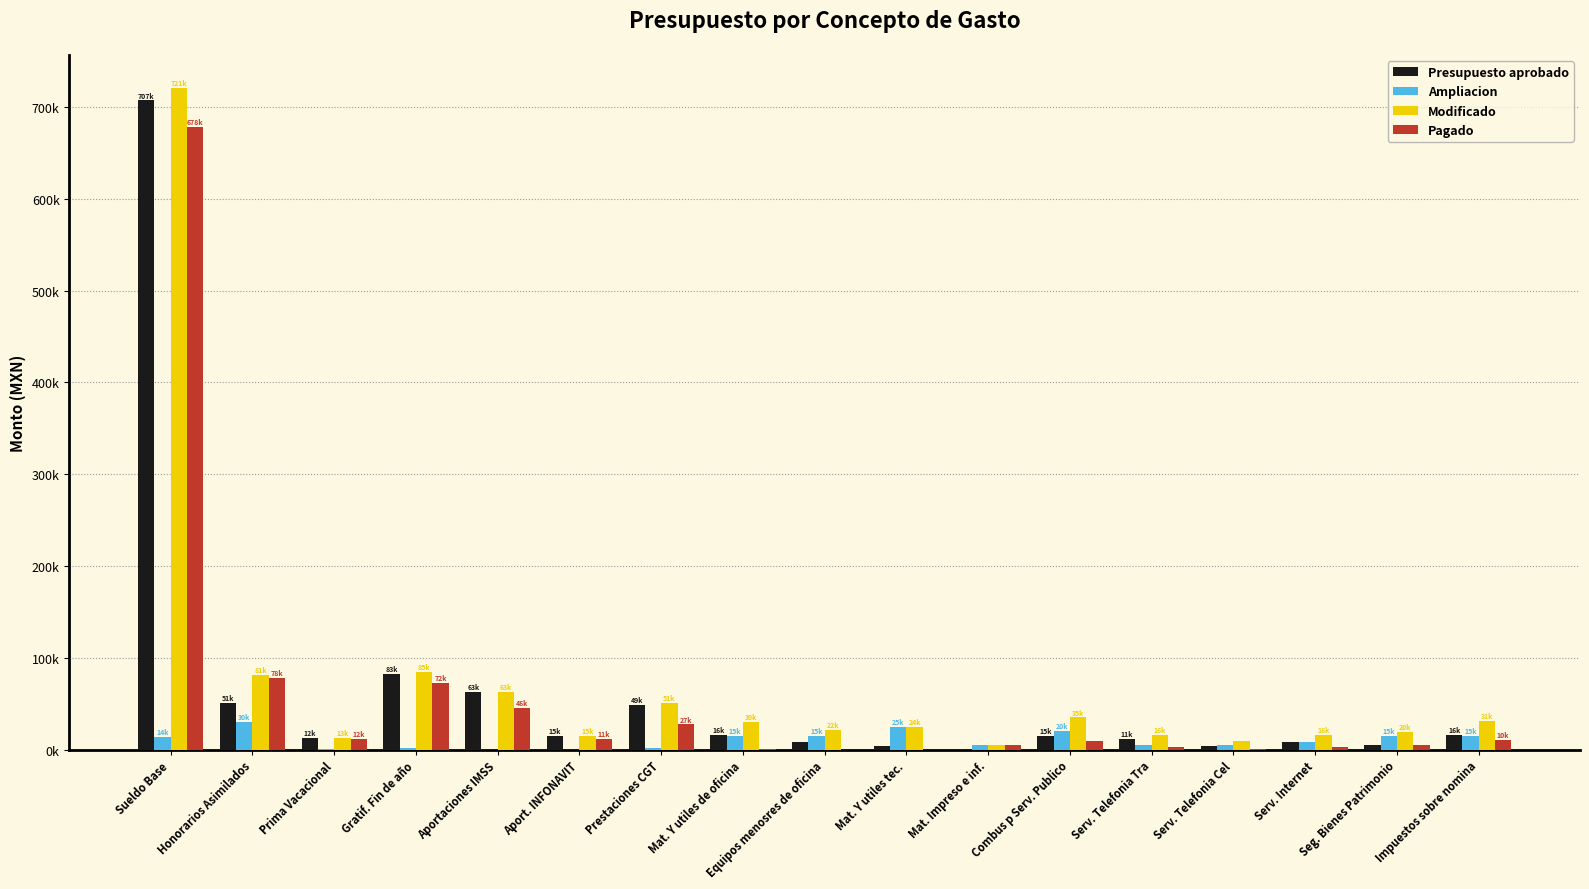

Which series has the largest range (max minus min)?

Modificado